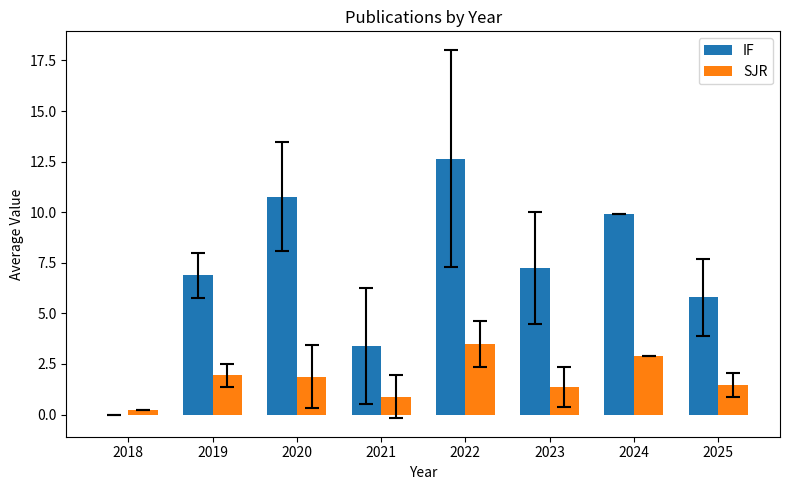

At which label does SJR reach its peak?

2022